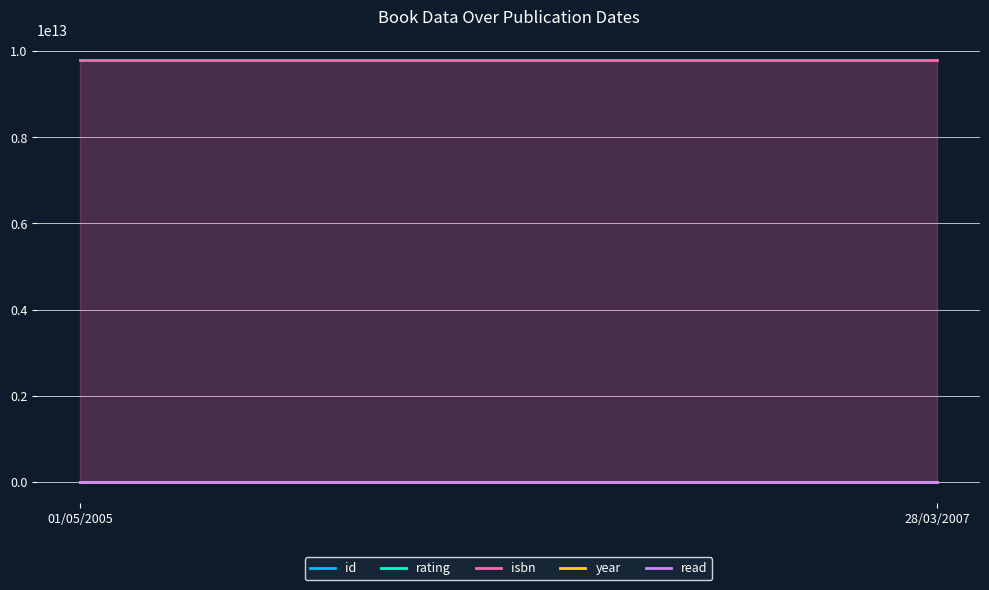

What is the spread (max minus min) of values at 01/05/2005?

9782749301432